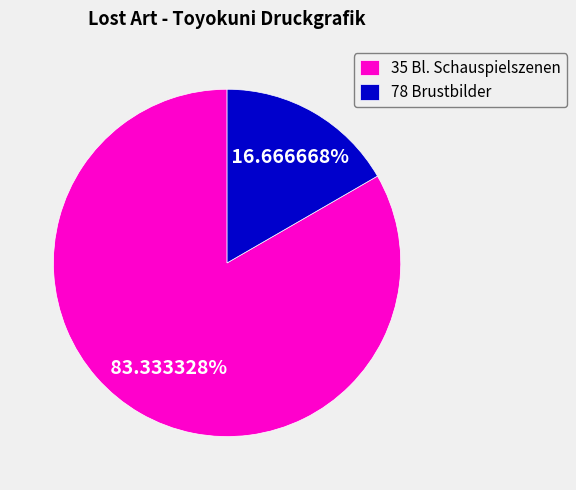

Which has a higher value, 35 Bl. Schauspielszenen or 78 Brustbilder?

35 Bl. Schauspielszenen